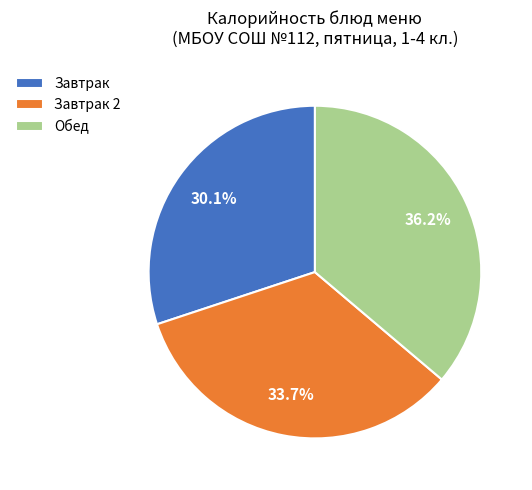

To the nearest percent, what is the difference between the largest and smallest slice percentages?

6%